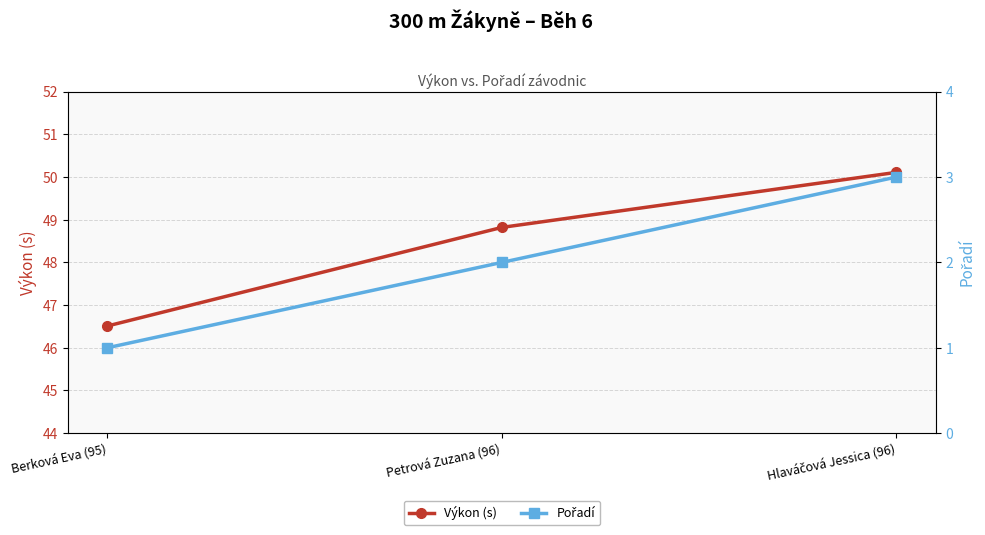

Where does the Pořadí series first go above 2?

Hlaváčová Jessica (96)